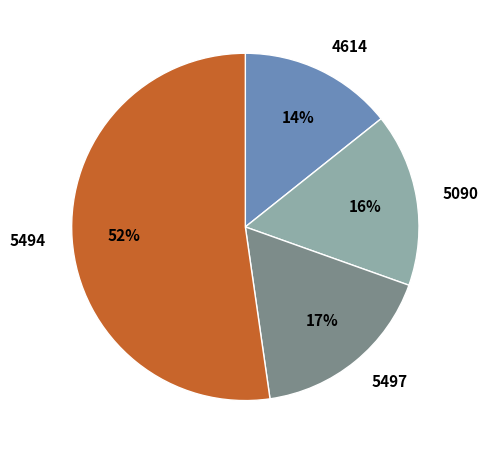

To the nearest percent, what is the difference between the largest and smallest slice percentages?

38%